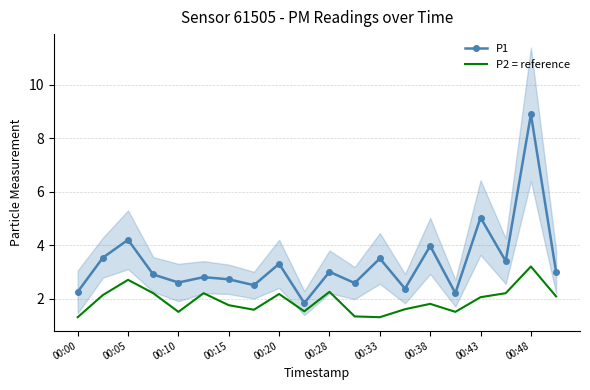

Where is the first local minimum for P1?

00:10